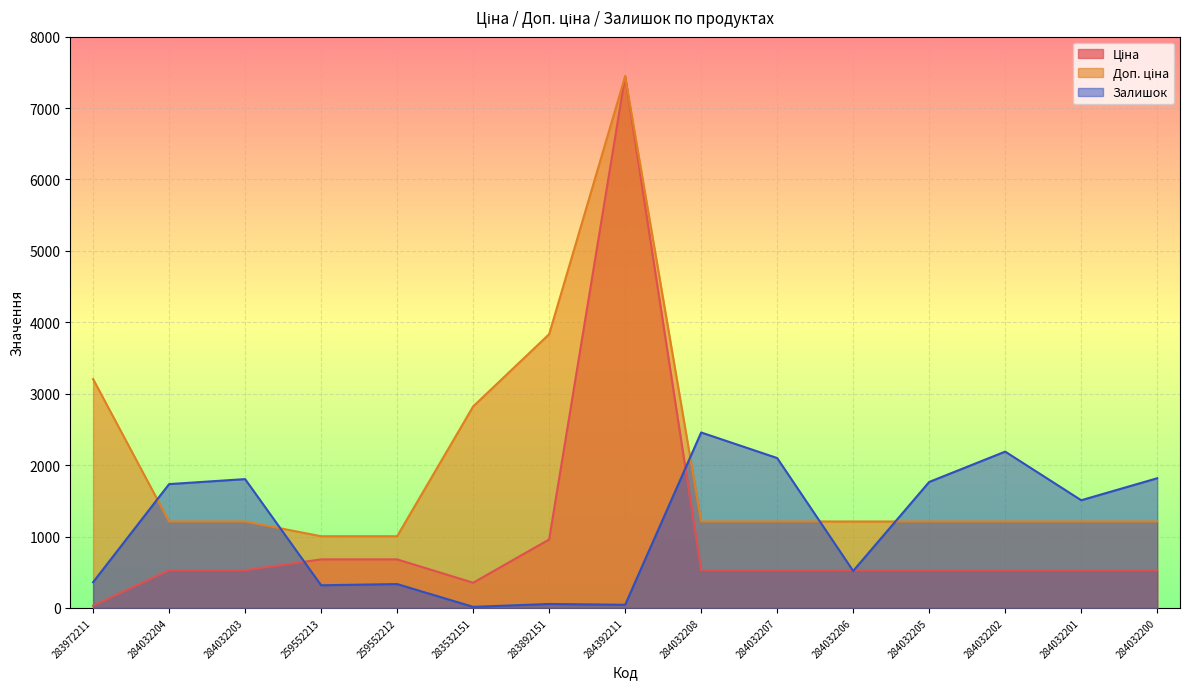

What is the value of the Ціна point at the 14th from the left?

528.2